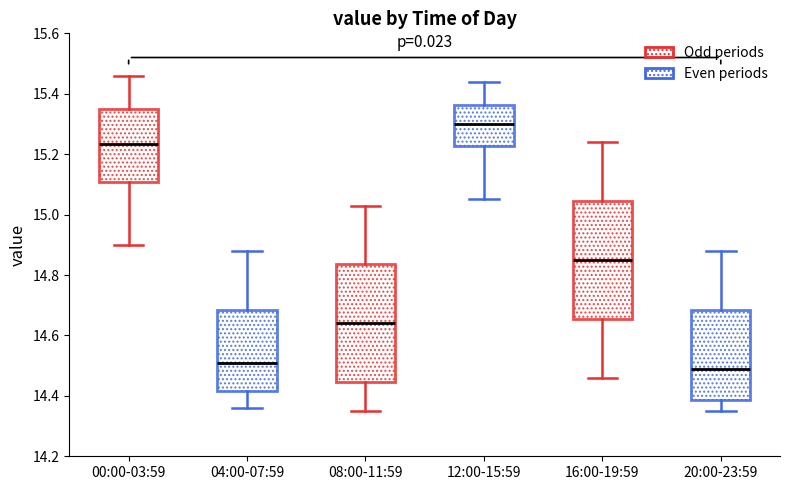

Reading left to right, transcribe this box plot: for each box, give where its median line is, the range the box spans, and where its two whiskers end, as read against the y-axis. The values are not printed on the chart, so give them approximately, as read against the axis.

00:00-03:59: median 15.24, box 15.10 to 15.36, whiskers 14.90 to 15.46
04:00-07:59: median 14.52, box 14.42 to 14.68, whiskers 14.36 to 14.88
08:00-11:59: median 14.64, box 14.44 to 14.84, whiskers 14.36 to 15.04
12:00-15:59: median 15.30, box 15.22 to 15.36, whiskers 15.06 to 15.44
16:00-19:59: median 14.86, box 14.66 to 15.04, whiskers 14.46 to 15.24
20:00-23:59: median 14.50, box 14.38 to 14.68, whiskers 14.36 to 14.88